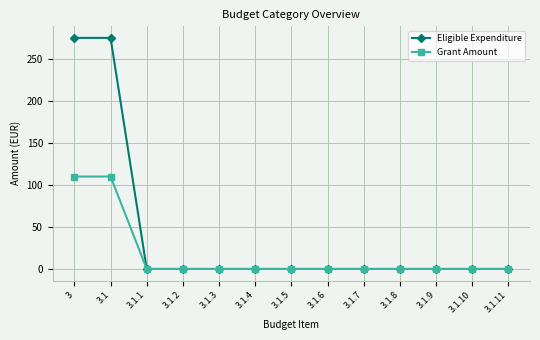

The Eligible Expenditure series shows 0 at 3.1.4. True or false?

True